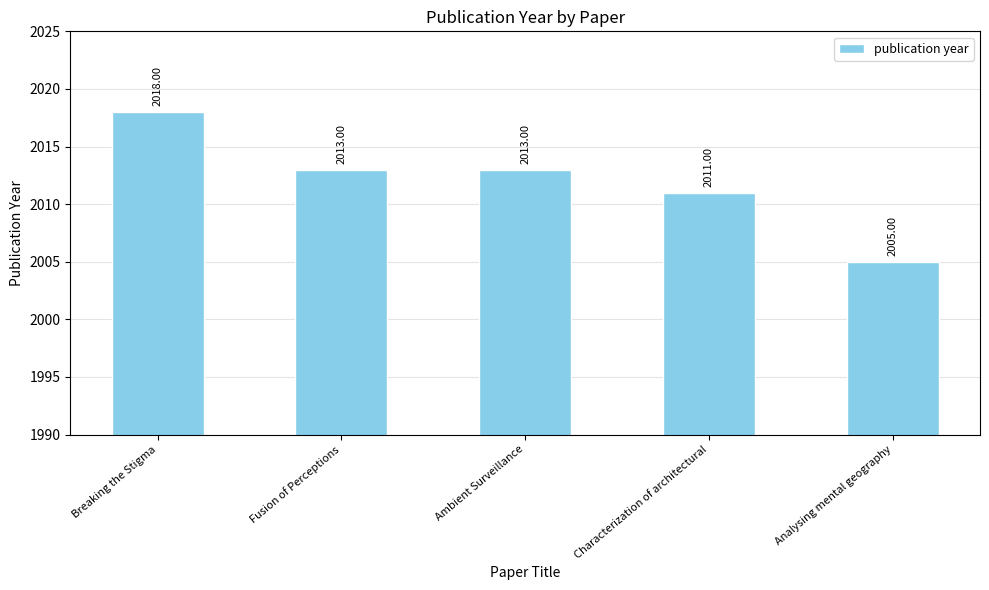

Are the bars horizontal?

No